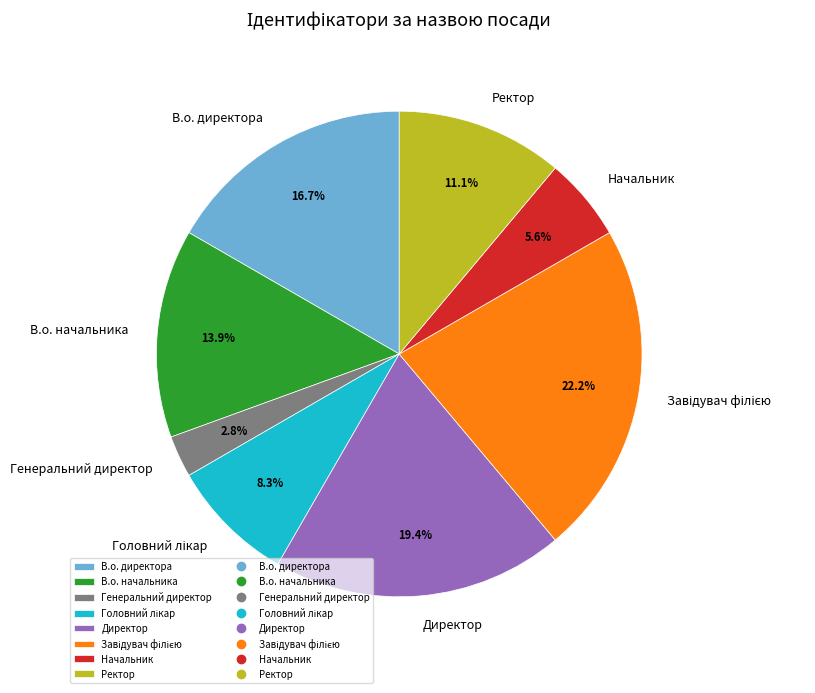

Which slice is the smallest?

Генеральний директор